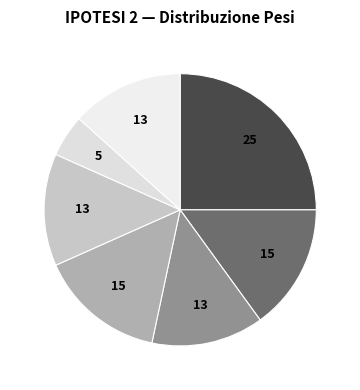

How many slices are in this pie chart?

7